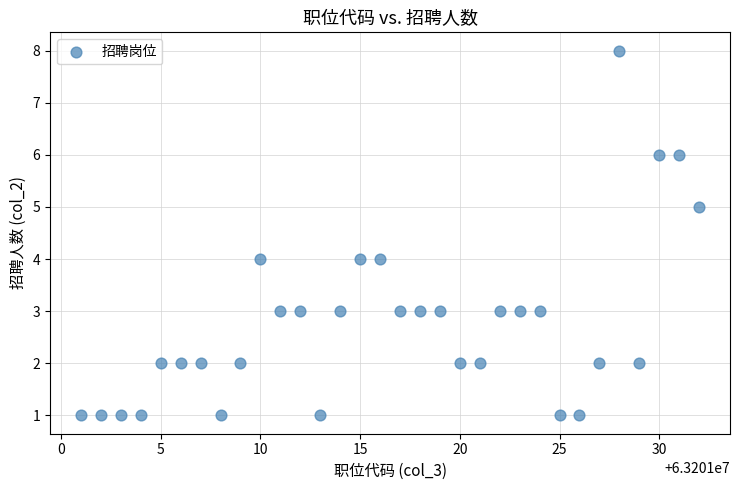

What is the range of Y values (max minus min)?

7